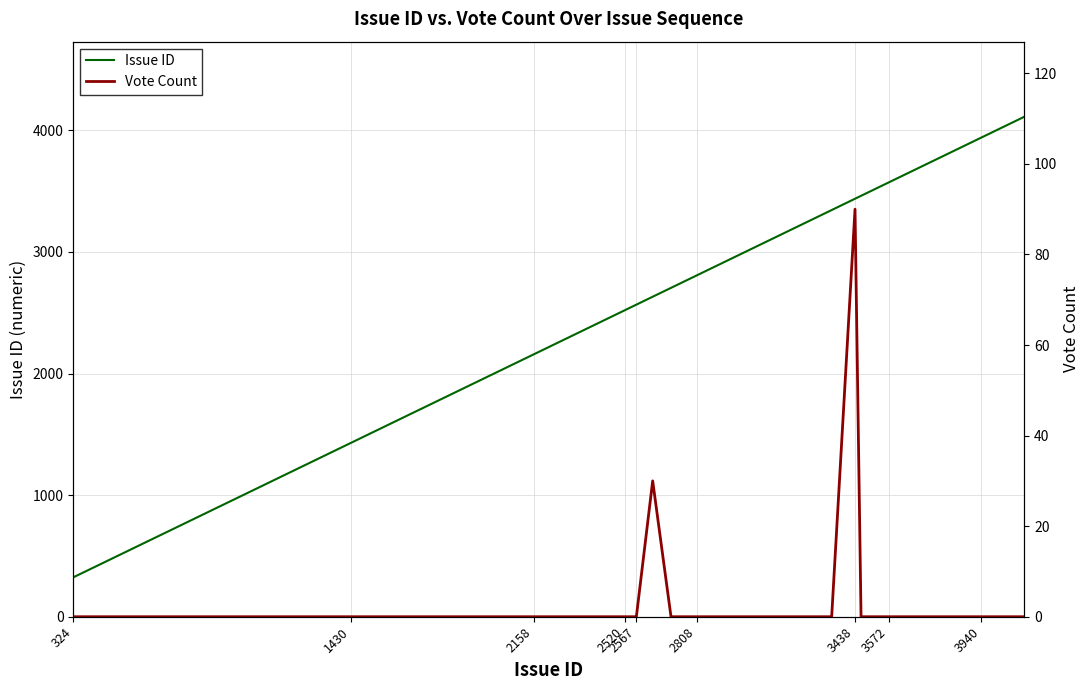

Reading left to right, what are all the values shown in this chart?

Issue ID: 324	1427	1428	1429	1430	1472	1622	1965	2158	2223	2308	2488	2520	2539	2543	2560	2567	2632	2705	2802	2808	3077	3251	3345	3438	3462	3509	3568	3572	3837	3905	3939	3940	3944	3962	4113
Vote Count: 0	0	0	0	0	0	0	0	0	0	0	0	0	0	0	0	0	30	0	0	0	0	0	0	90	0	0	0	0	0	0	0	0	0	0	0